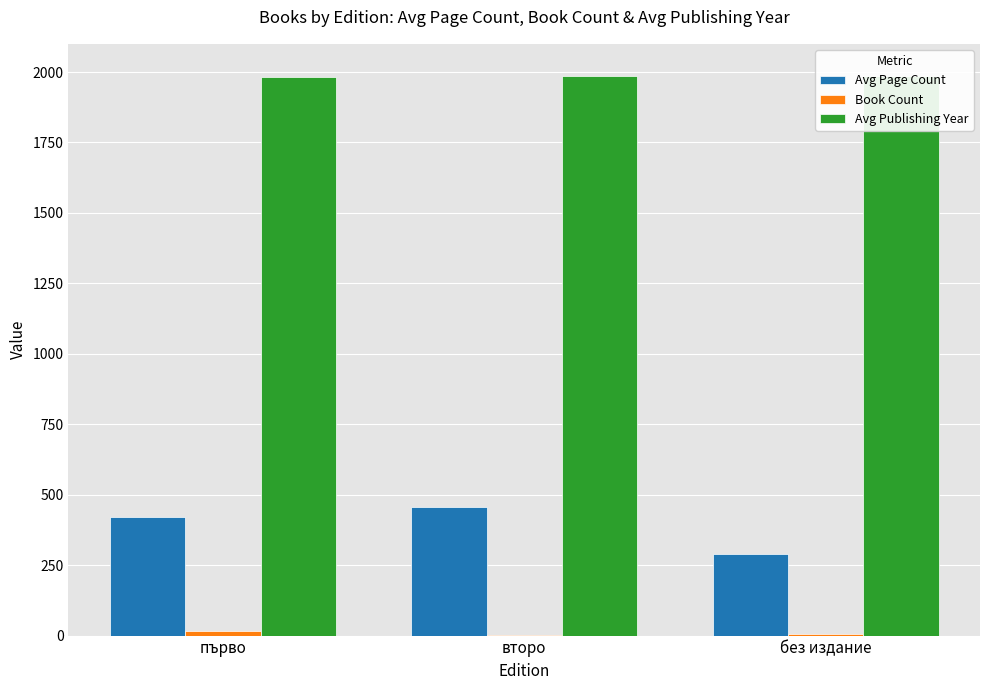

Which series has the largest total across all categories?

Avg Publishing Year